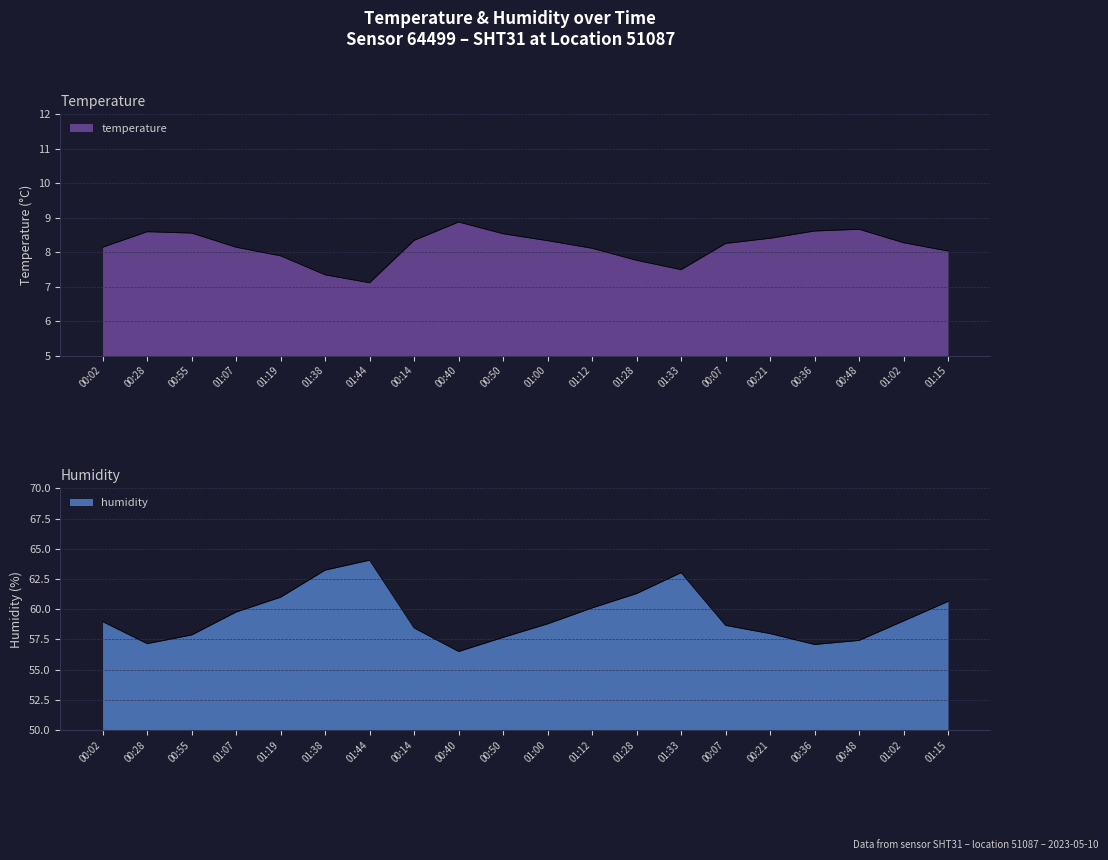

What is the difference between the maximum and second lowest values in the humidity series?

7.0